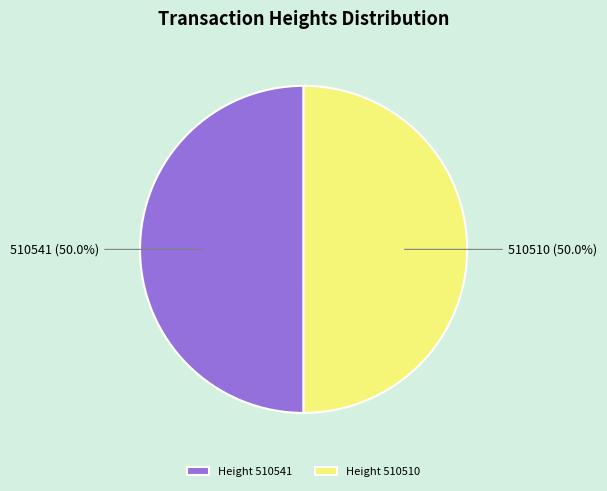

Combined, do 510541 (50.0%) and 510510 (50.0%) account for over 50%?

Yes